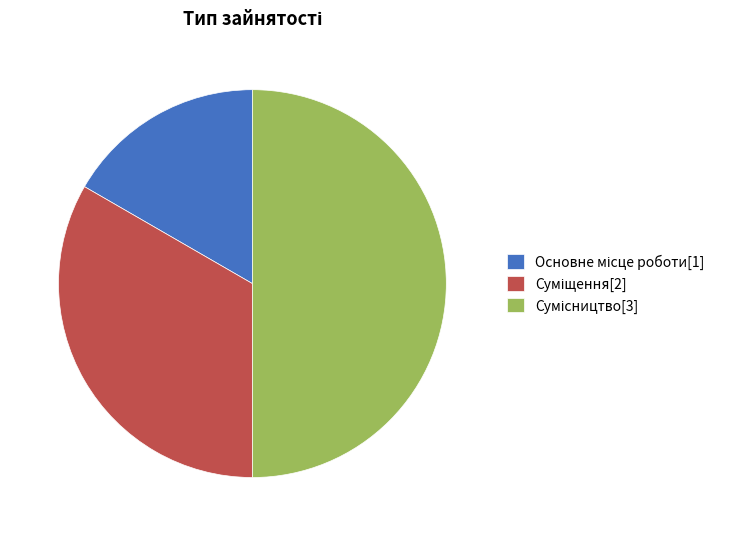

How many segments does this pie chart have?

3